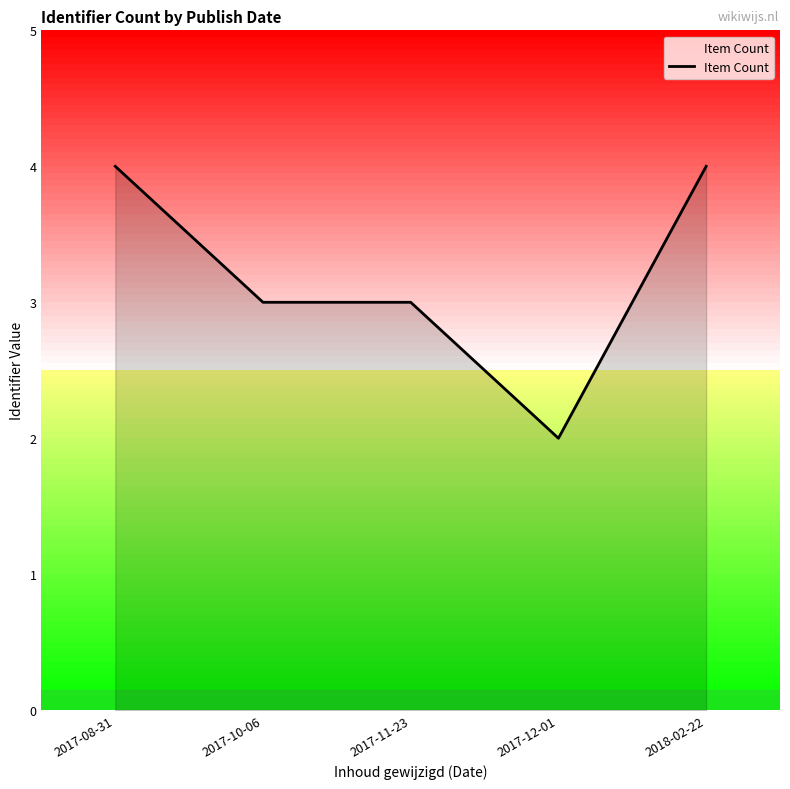

Which label corresponds to the smallest value in the chart?

2017-12-01